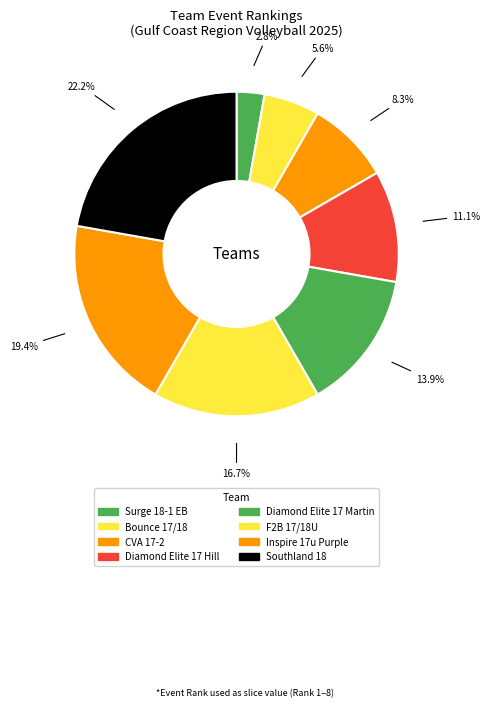

How many segments does this pie chart have?

8